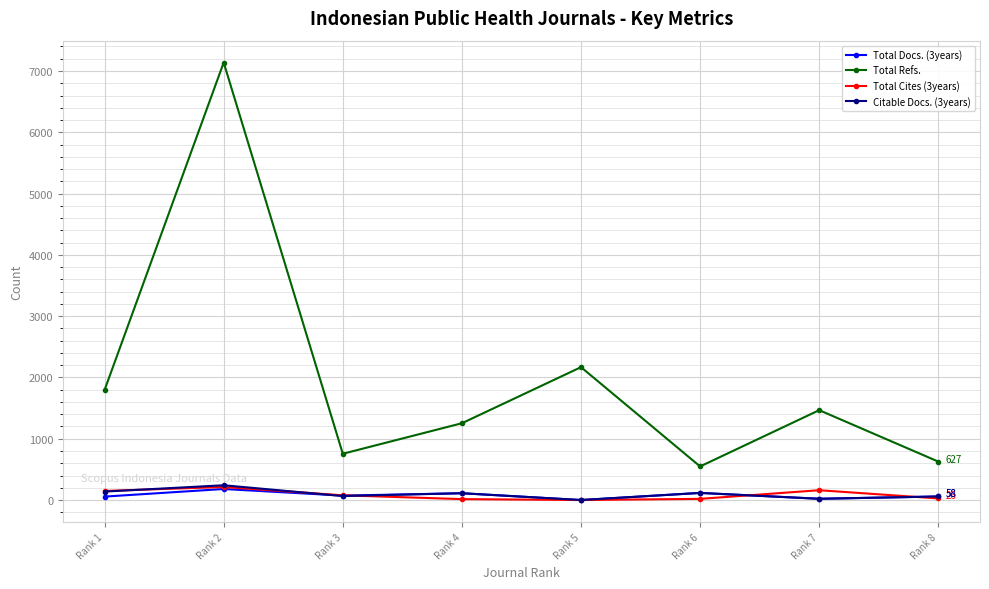

What is the difference between the maximum and second lowest values in the Citable Docs. (3years) series?

221